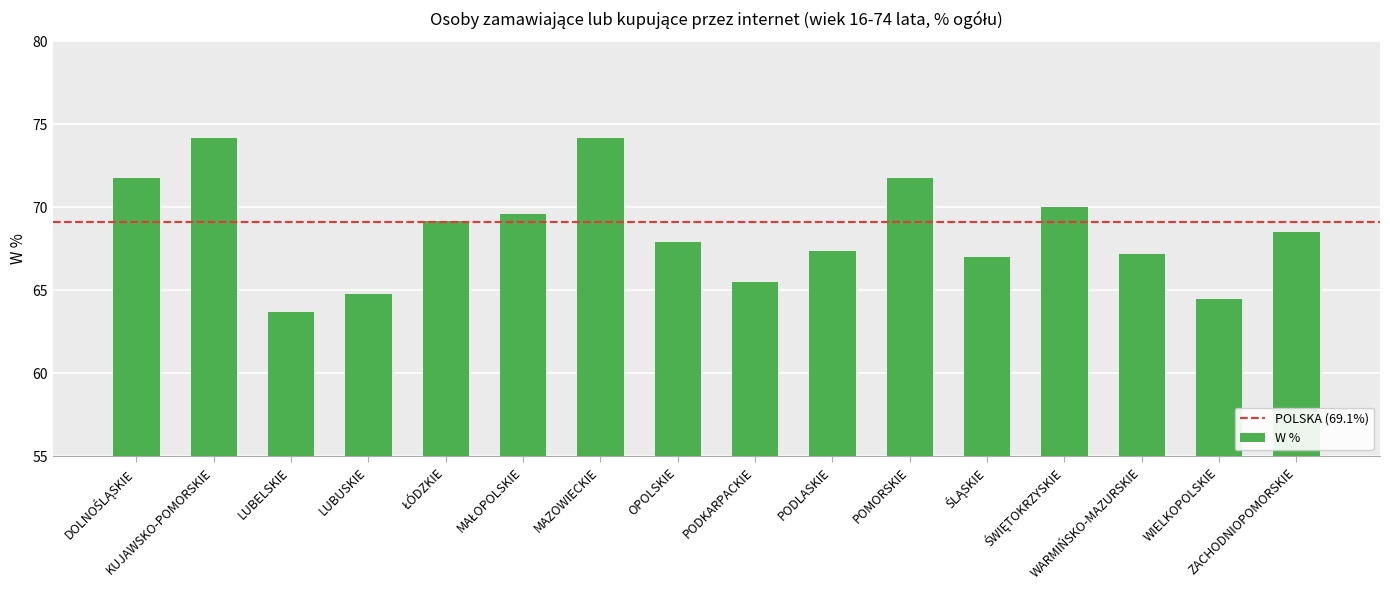

What is the sum of all values?

1097.3